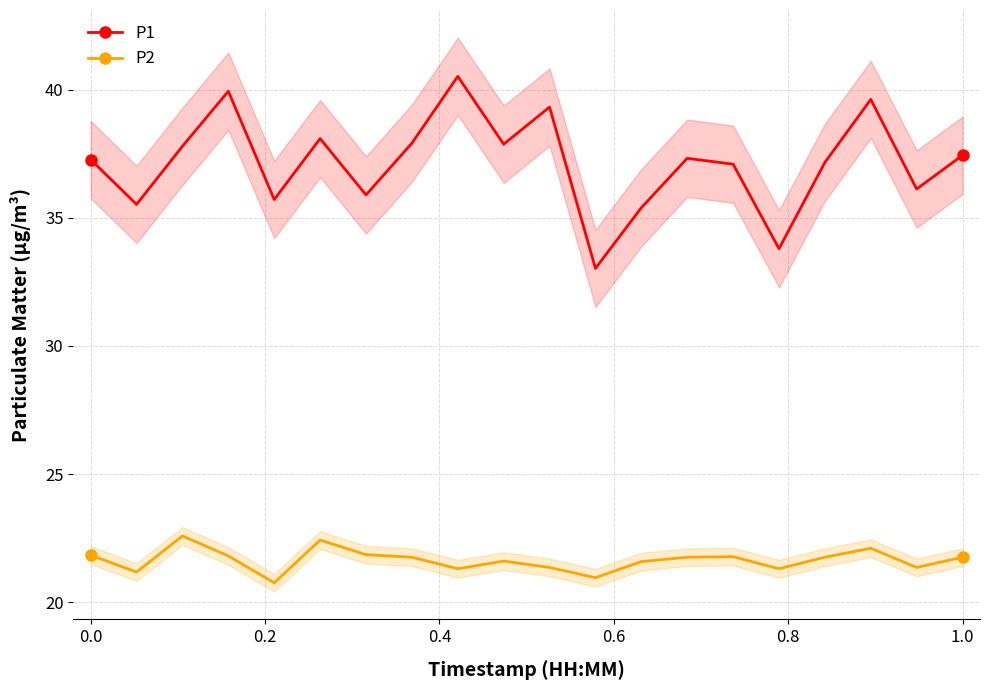

How many interior local valleys does the P2 series have?

6